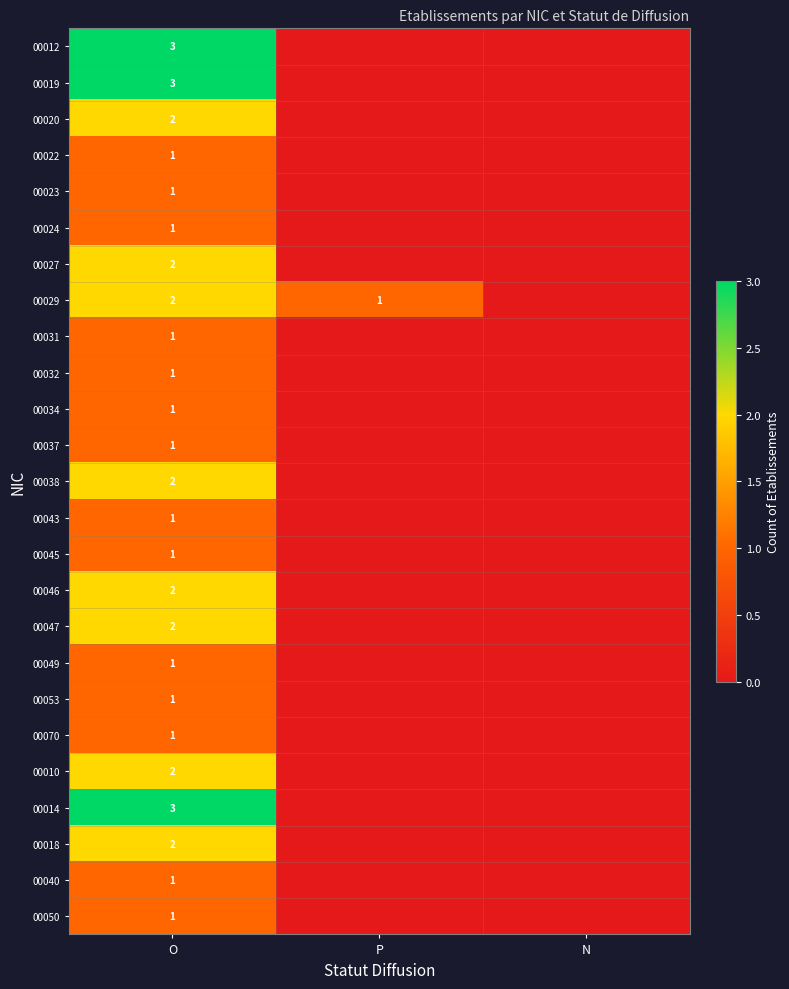

What is the total value across all series at O?

39